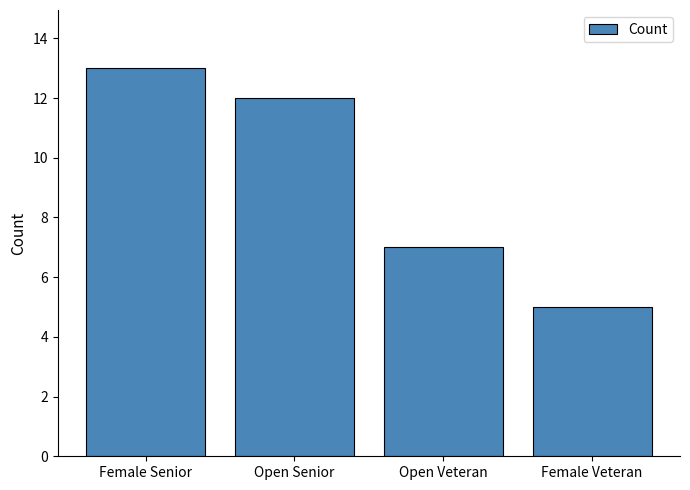

What is the average value?

9